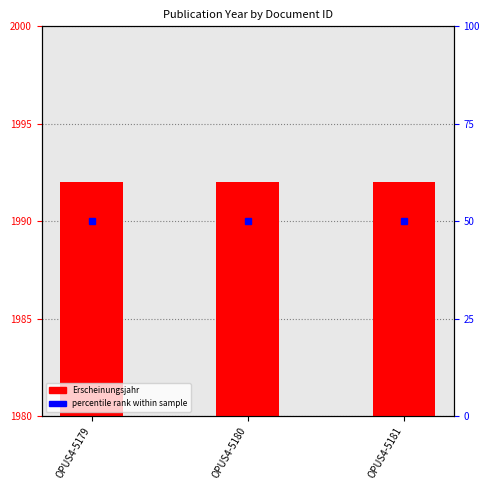

List the series in order of their overall mean, highest first.

Erscheinungsjahr, percentile rank within sample